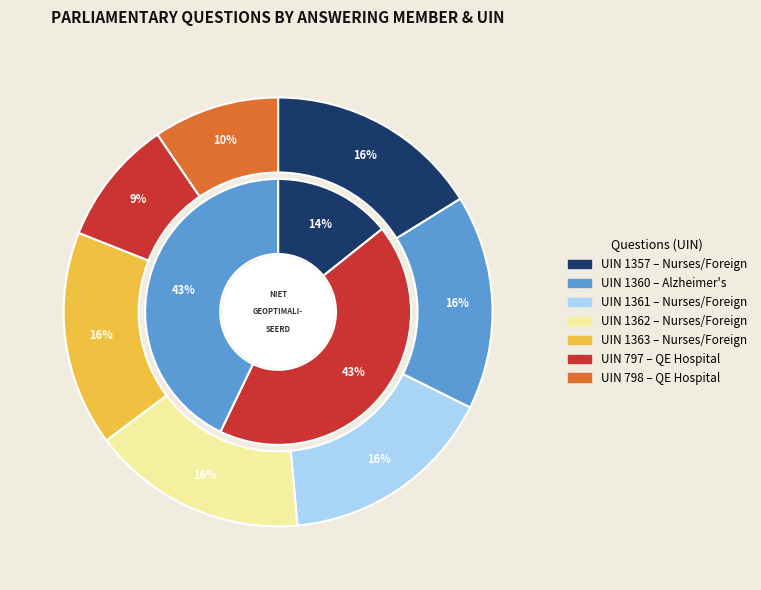

How many slices are in this pie chart?

7